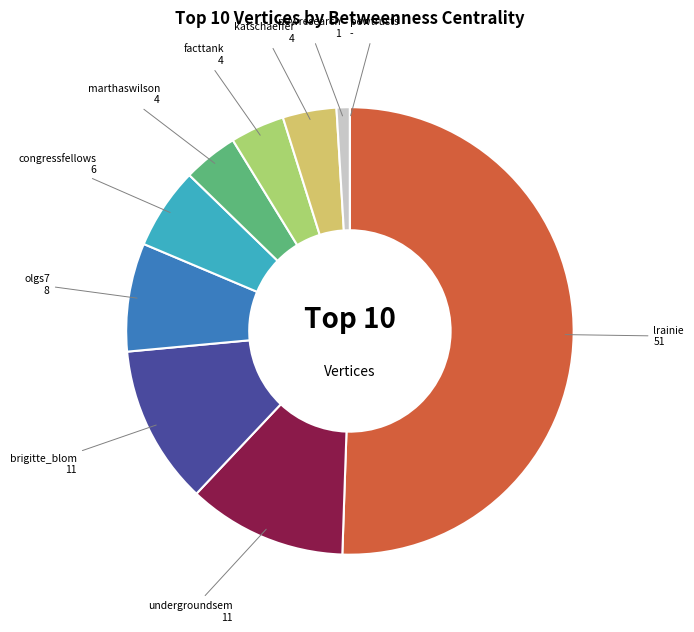

Do undergroundsem and marthaswilson together represent more than half of the pie?

No